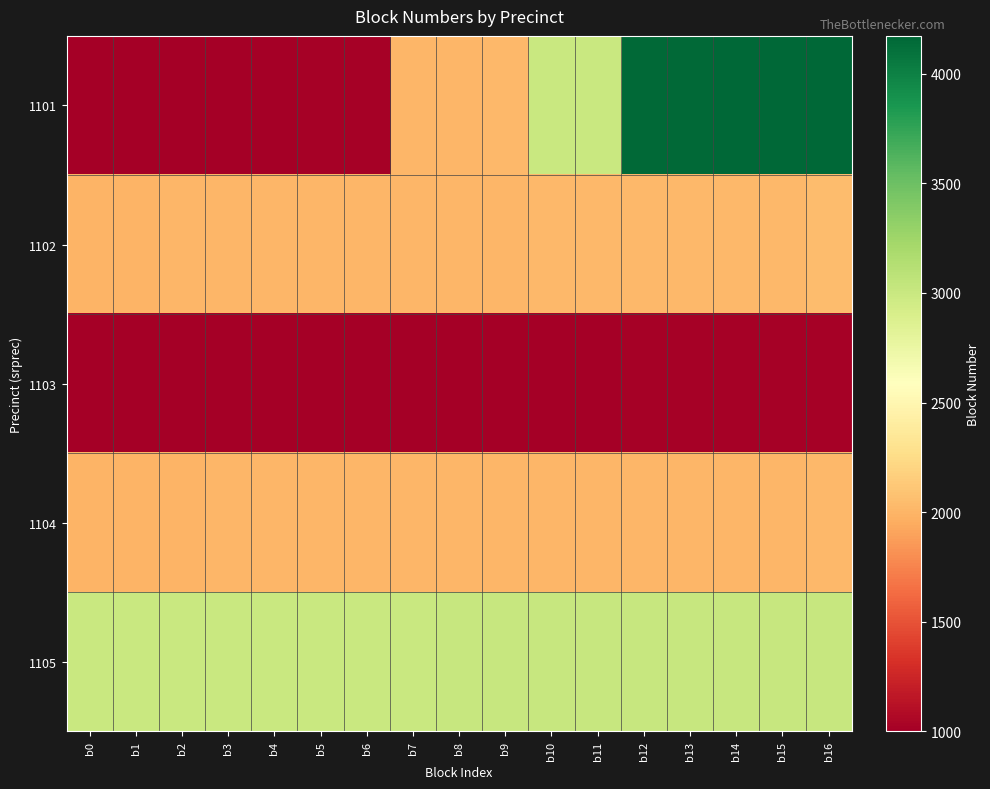

Reading left to right, what are all the values shown in this chart?

1101: b0=1000	b1=1002	b2=1007	b3=1008	b4=1011	b5=1013	b6=1019	b7=2008	b8=2011	b9=2018	b10=3004	b11=3005	b12=4158	b13=4159	b14=4160	b15=4162	b16=4172
1102: b0=2000	b1=2003	b2=2004	b3=2006	b4=2007	b5=2011	b6=2012	b7=2013	b8=2014	b9=2015	b10=2017	b11=2018	b12=2019	b13=2021	b14=2023	b15=2024	b16=2041
1103: b0=1001	b1=1002	b2=1003	b3=1004	b4=1005	b5=1006	b6=1007	b7=1008	b8=1009	b9=1010	b10=1011	b11=1012	b12=1013	b13=1014	b14=1015	b15=1016	b16=1017
1104: b0=2001	b1=2002	b2=2003	b3=2004	b4=2005	b5=2006	b6=2007	b7=2008	b8=2009	b9=2010	b10=2011	b11=2012	b12=2013	b13=2014	b14=2015	b15=2016	b16=2017
1105: b0=3000	b1=3001	b2=3002	b3=3003	b4=3004	b5=3005	b6=3006	b7=3007	b8=3008	b9=3009	b10=3010	b11=3011	b12=3012	b13=3013	b14=3014	b15=3015	b16=3016